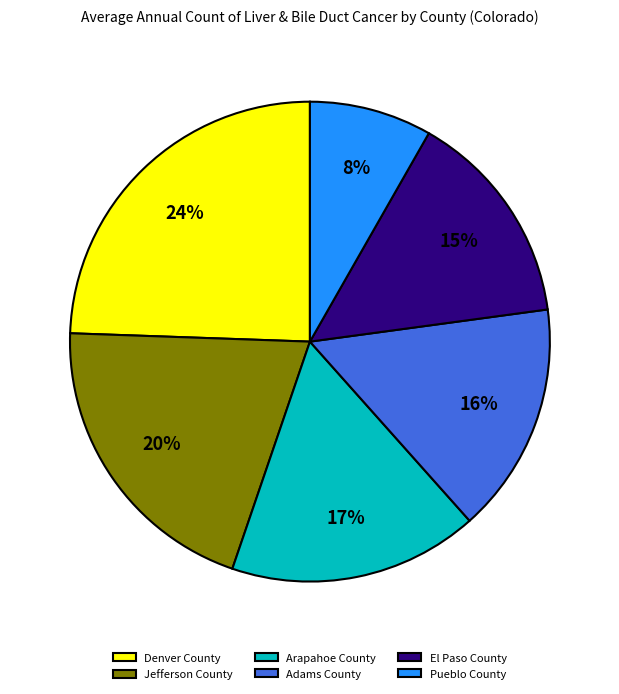

Count the number of slices in the pie.

6